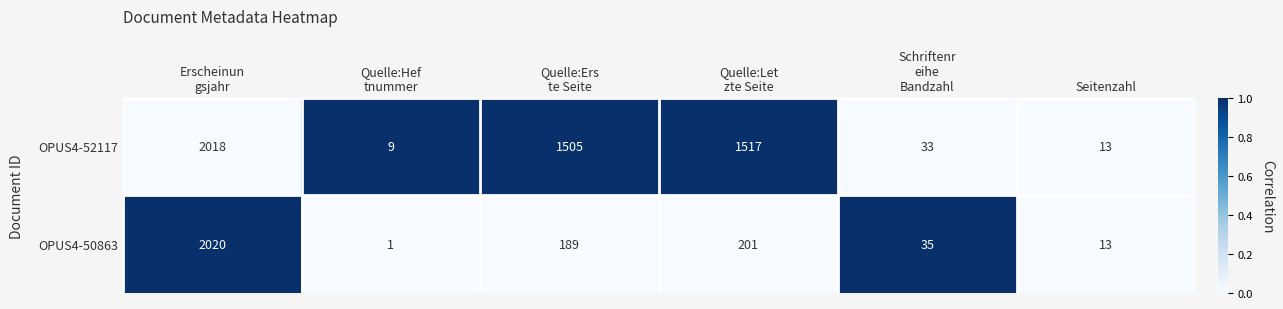

True or false: OPUS4-50863 has a value of 3 at Seitenzahl.

False